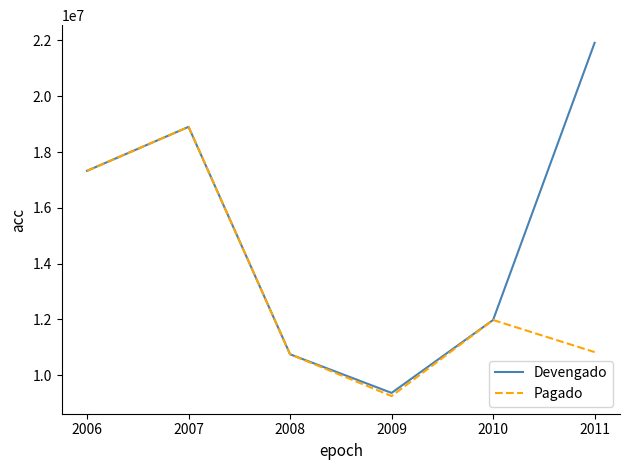

The value of Pagado at 2009 is 3799396.2. True or false?

False